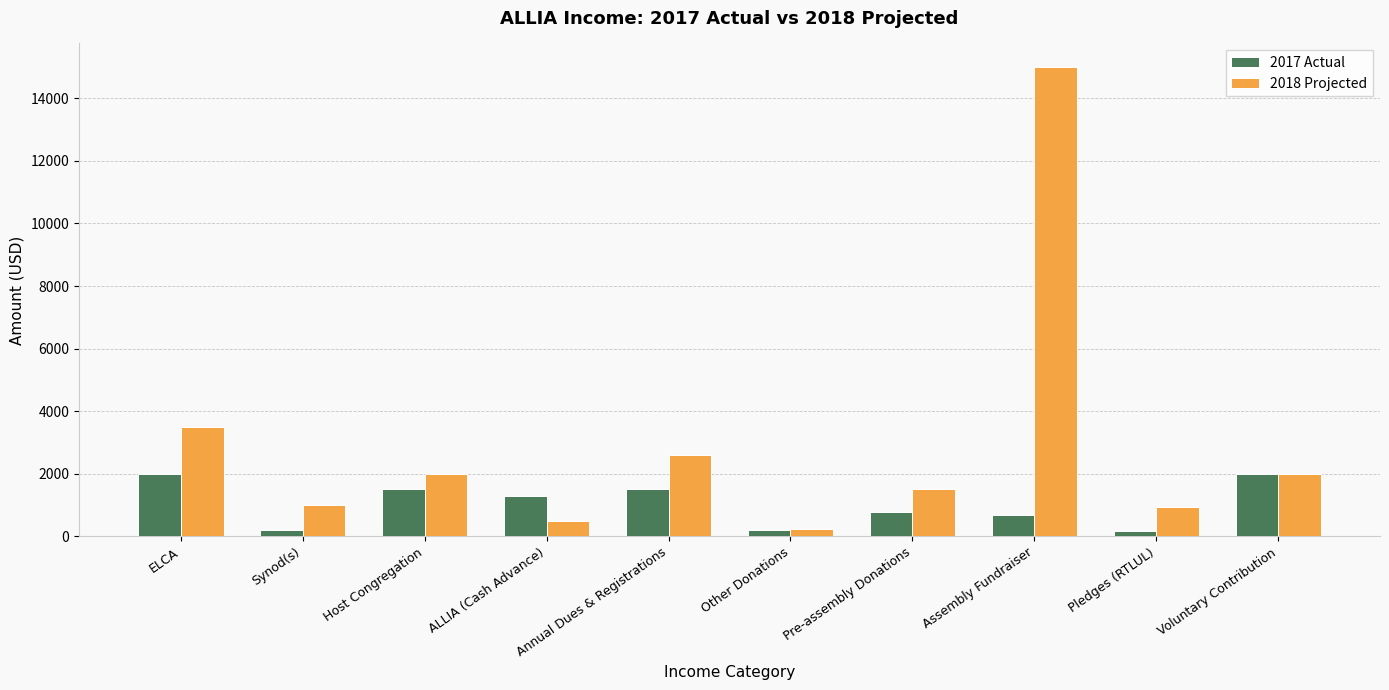

The 2018 Projected series shows 15000 at Assembly Fundraiser. True or false?

True